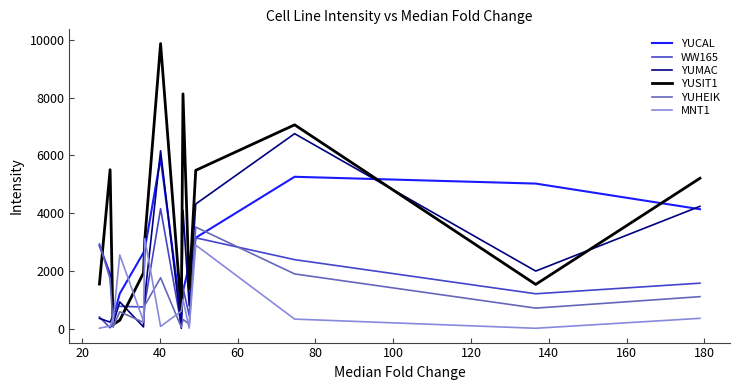

Is the value of WW165 at 12 greater than the value of MNT1 at 60?

No